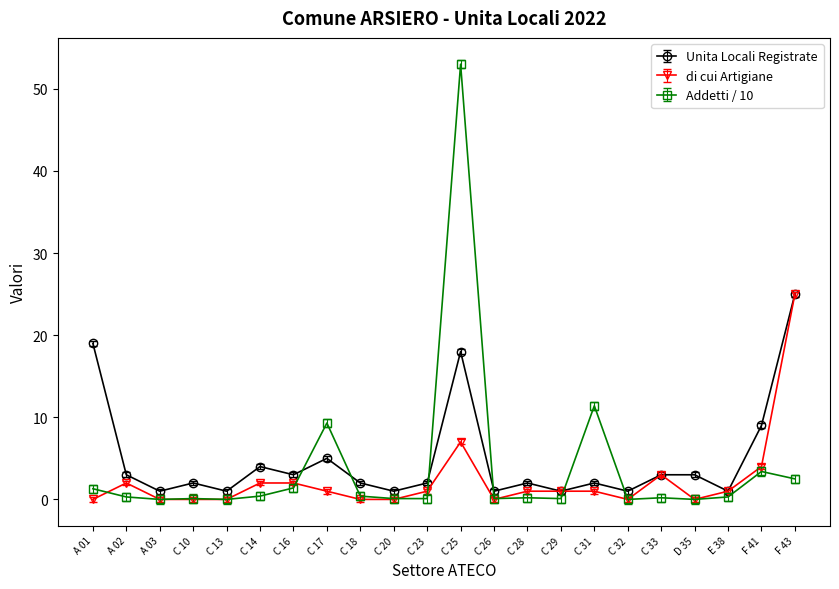

What is the total value across all series at C 10?

2.1